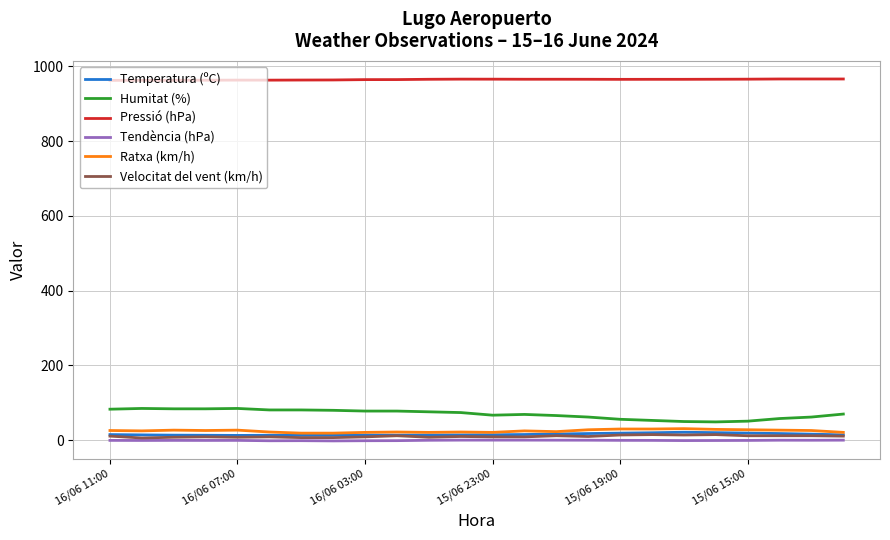

Is this an area chart (filled region under the line)?

No